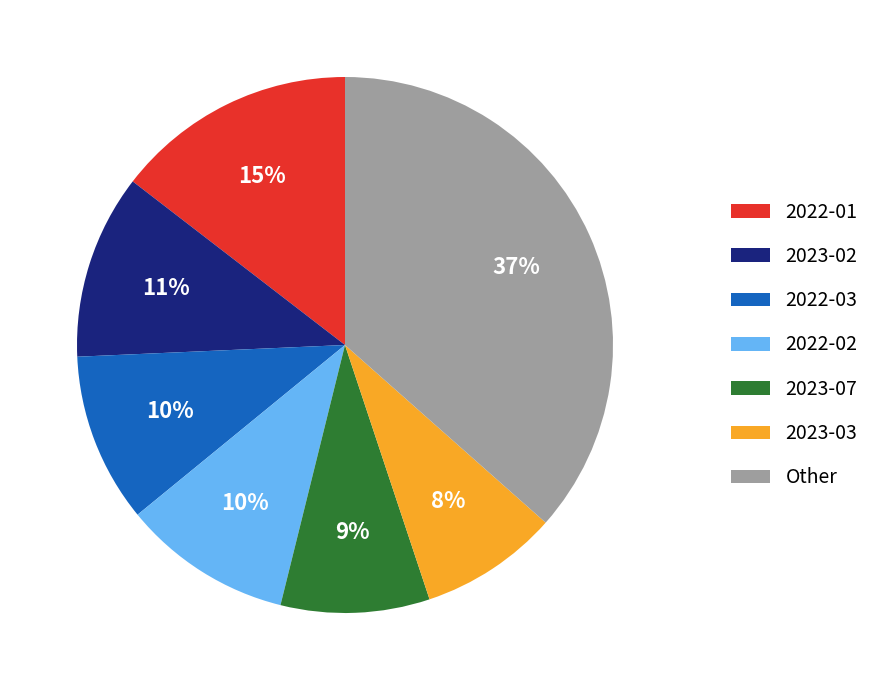

Combined, do 2022-03 and 2023-07 account for over 50%?

No